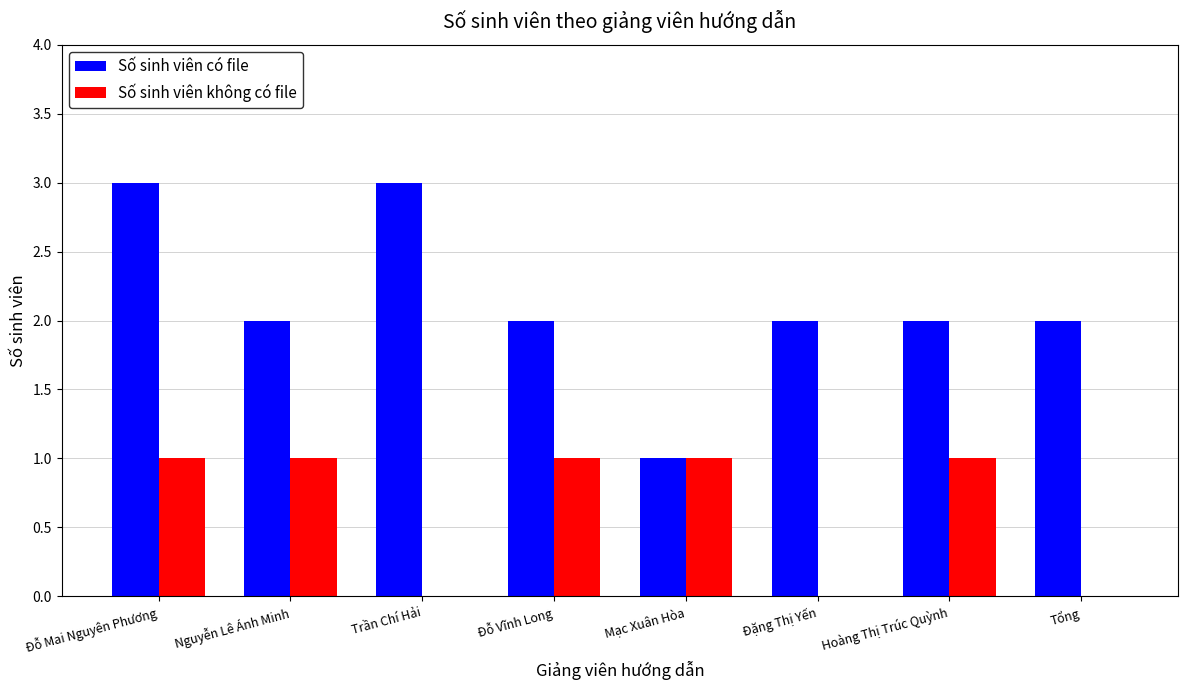

Does the chart contain stacked bars?

No